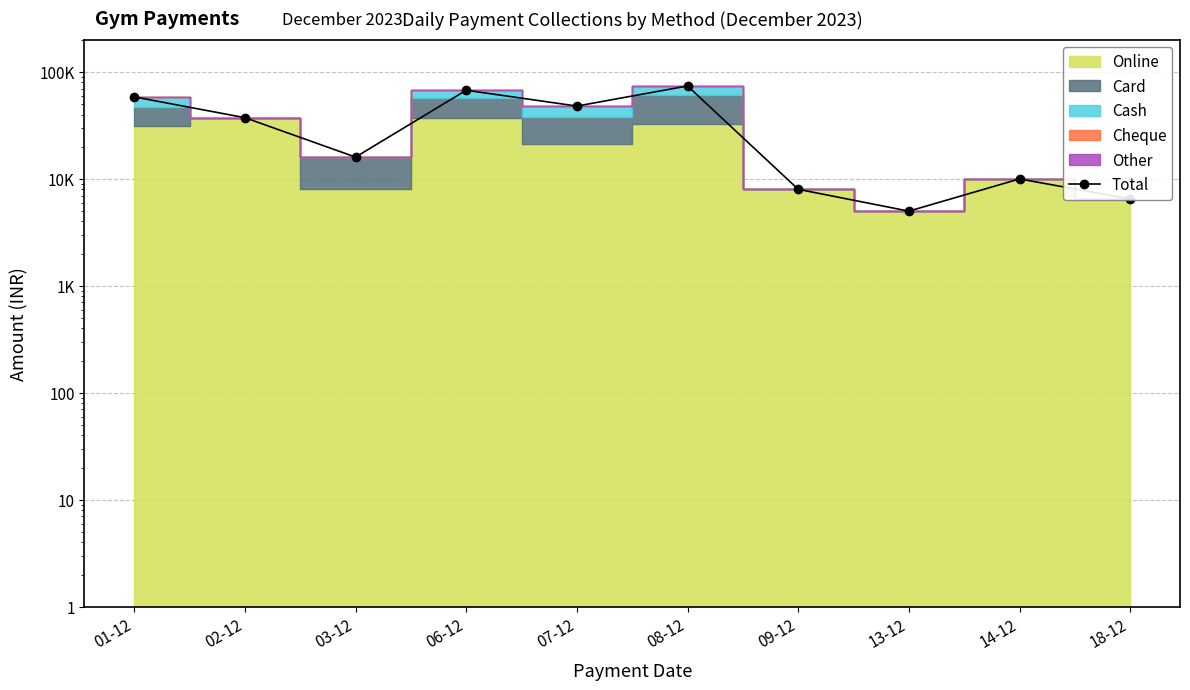

Reading left to right, extract all data points from this chart.

58500	37388	16000	67500	48000	74000	8000	5000	10000	6500